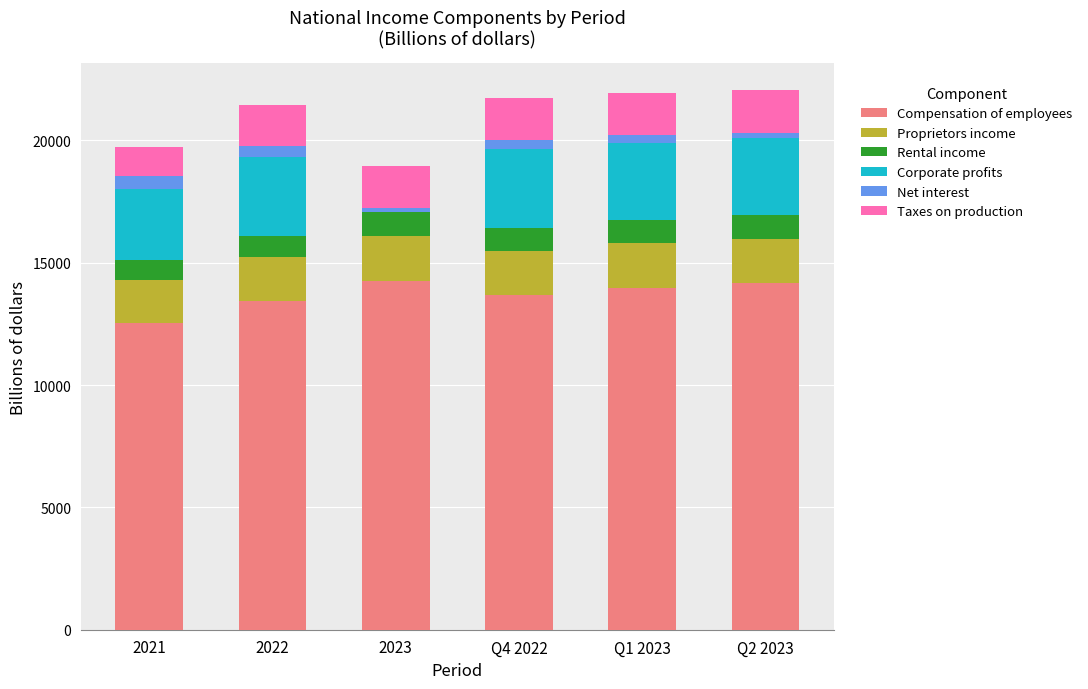

What is the maximum value for Compensation of employees?

14241.8